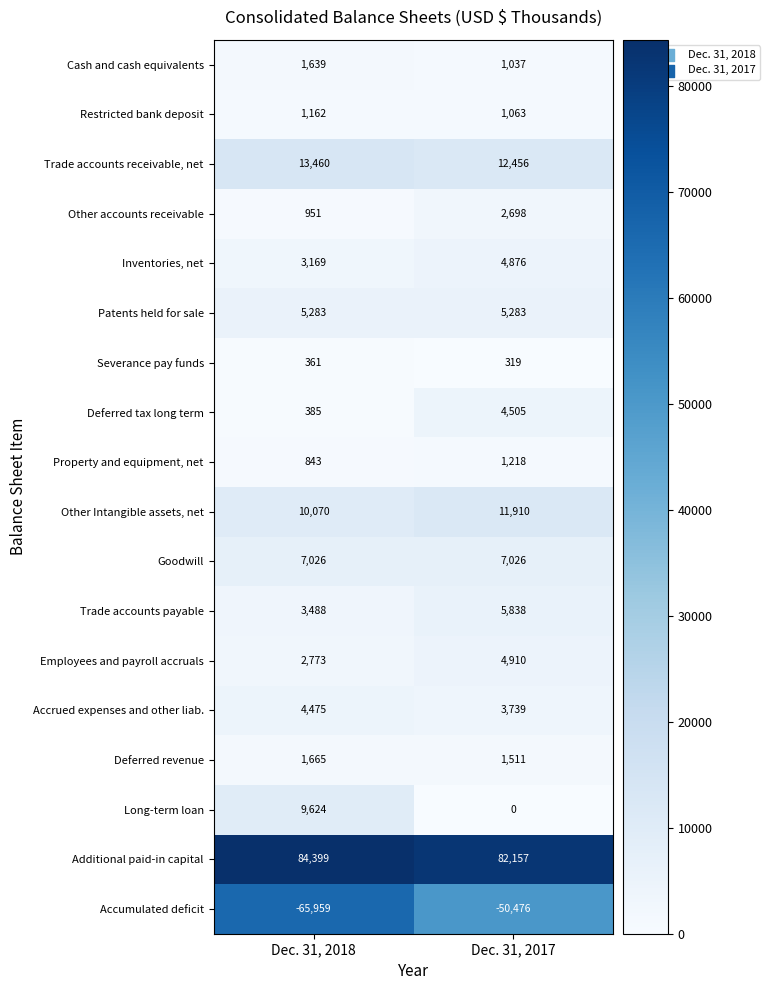

At which label is Employees and payroll accruals closest to 3841?

Dec. 31, 2018